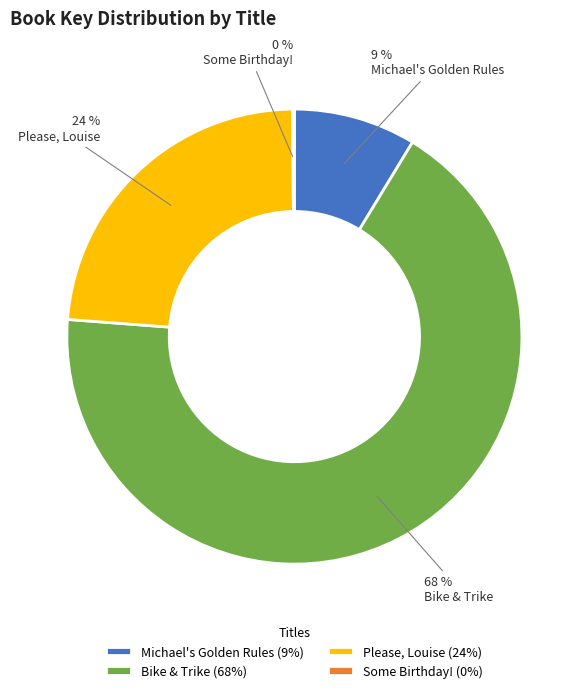

Approximately how many times larger is the value at Michael's Golden Rules compared to Please, Louise?

0.4